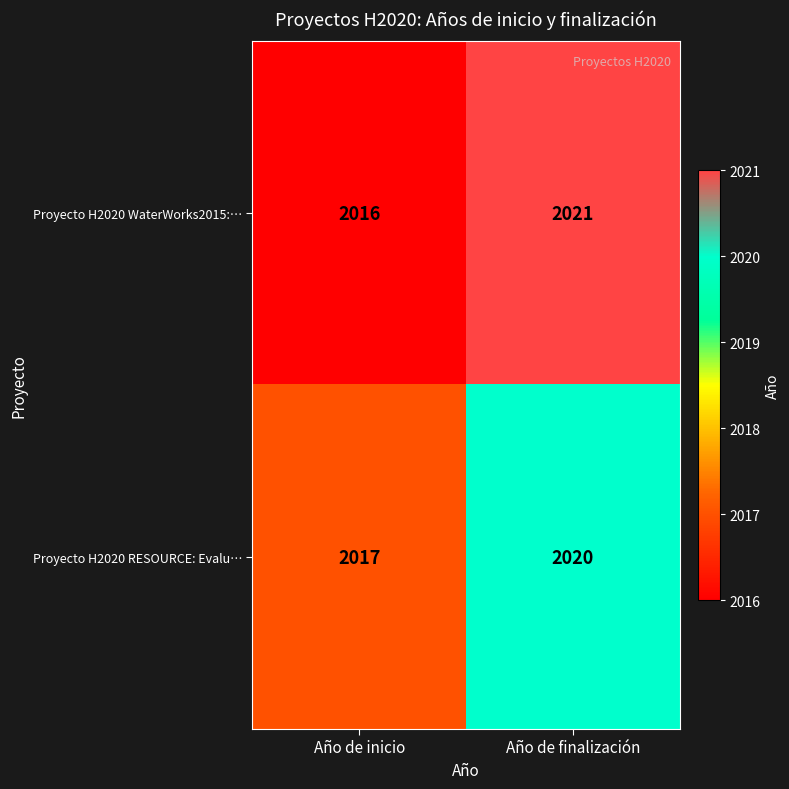

What is the greatest value displayed?

2021